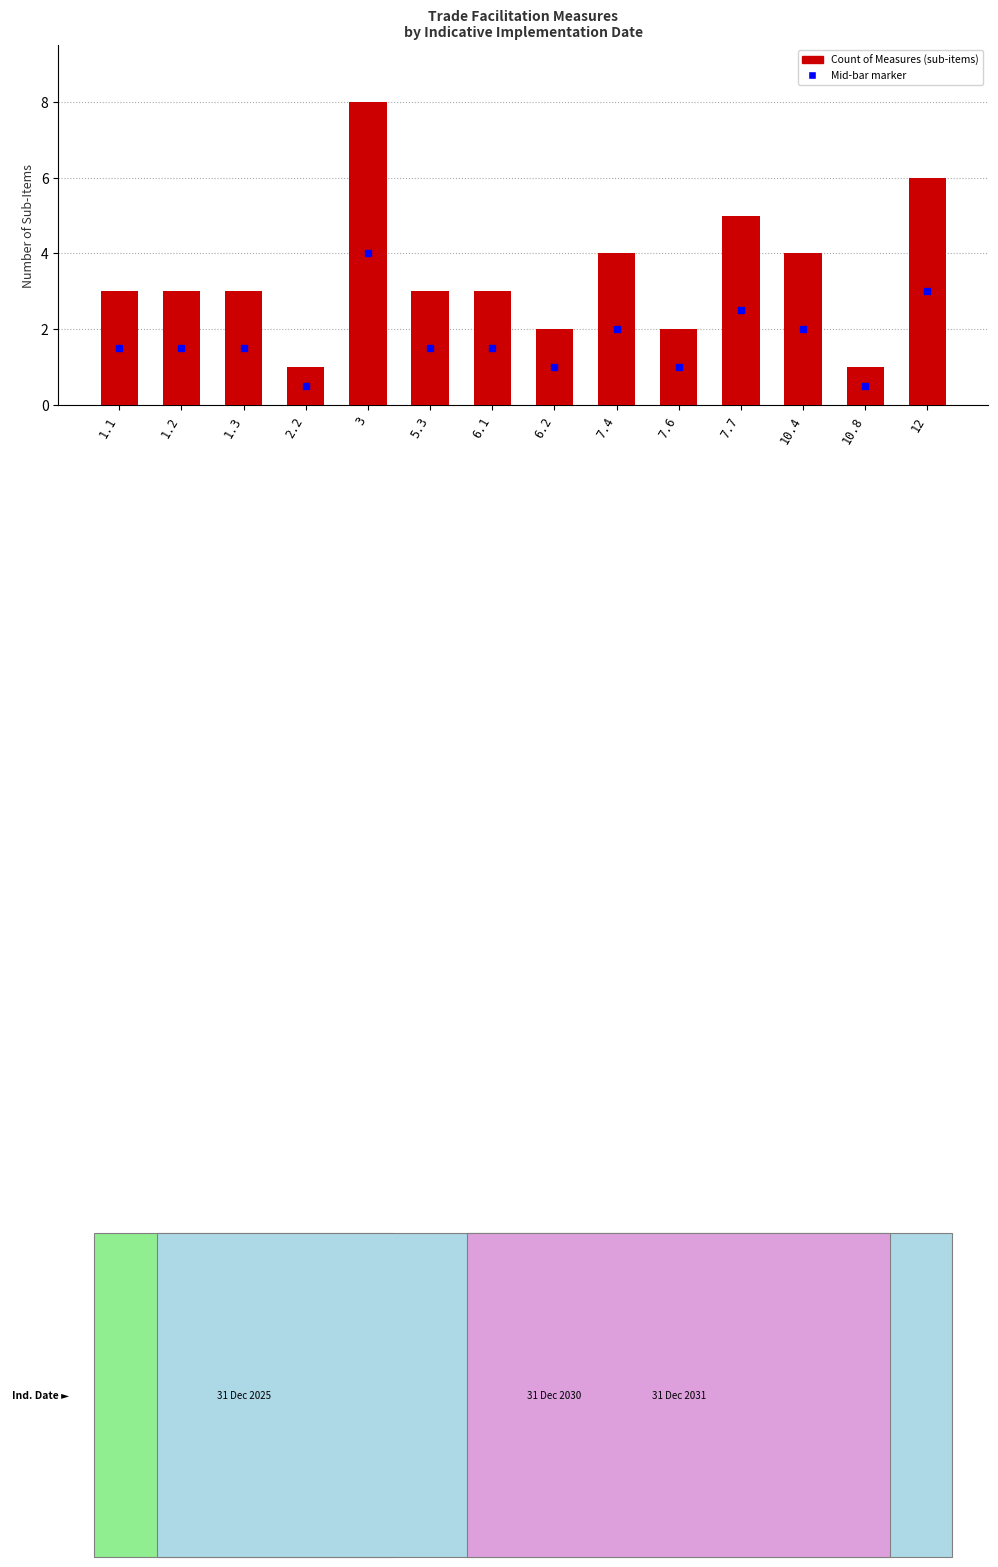

How many data points does each series have?

14